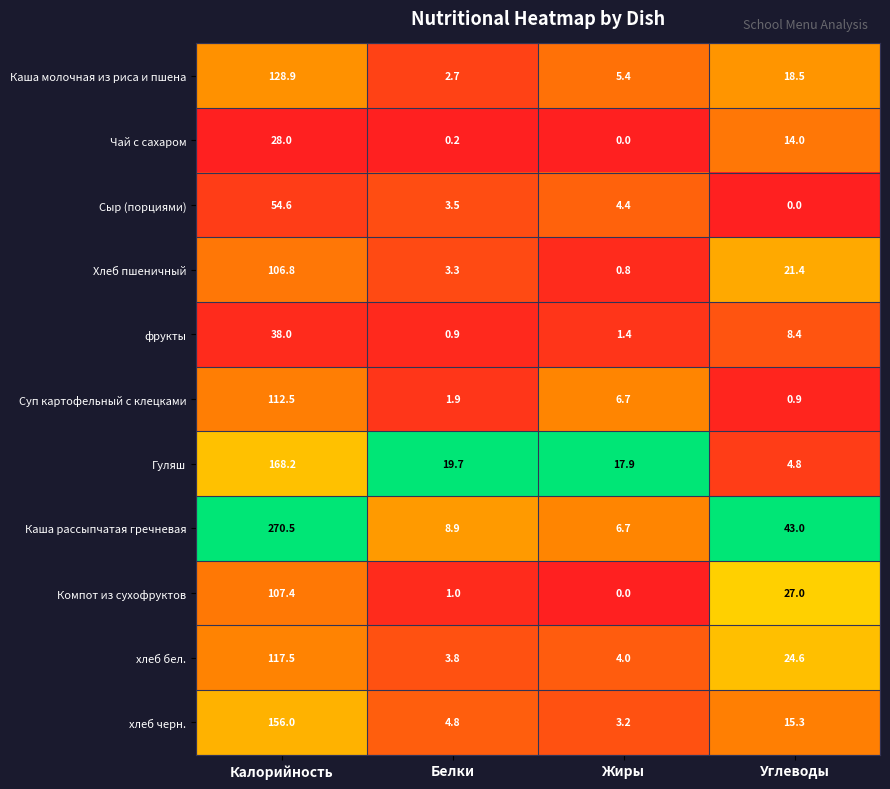

How many values in the Каша рассыпчатая гречневая series are below 43?

2